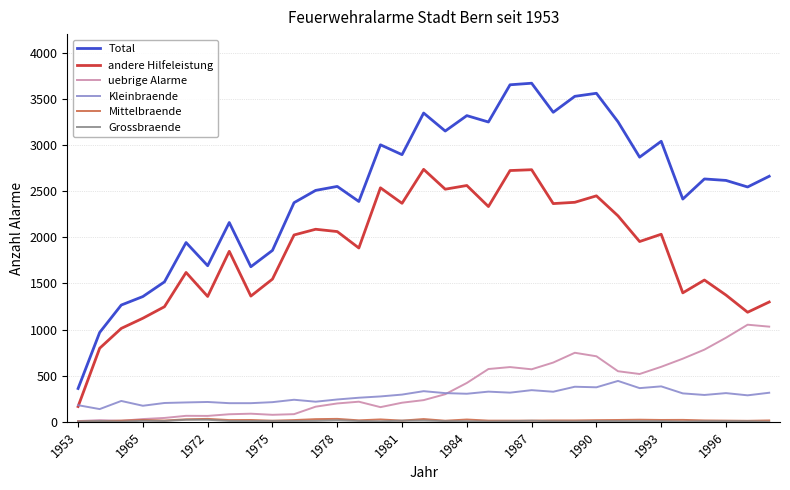

True or false: Total and Kleinbraende cross at least once.

False